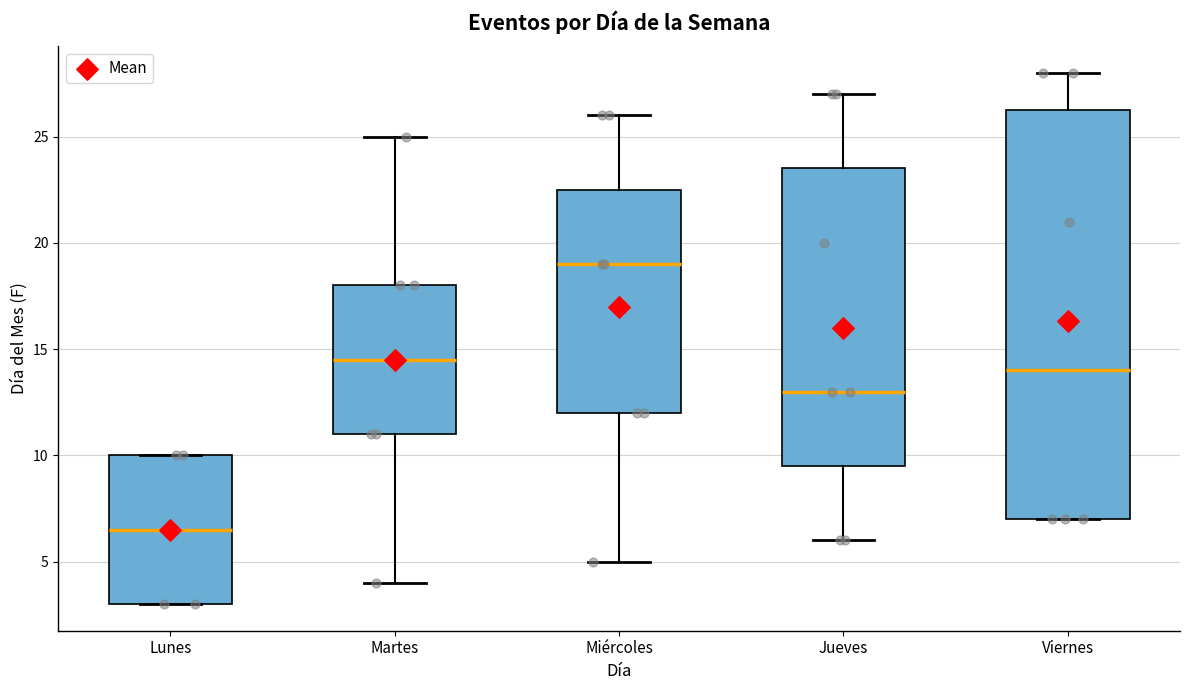

Reading left to right, transcribe this box plot: for each box, give where its median line is, the range the box spans, and where its two whiskers end, as read against the y-axis. The values are not printed on the chart, so give them approximately, as read against the axis.

Lunes: median 6.5, box 3.0 to 10.0, whiskers 3.0 to 10.0
Martes: median 14.5, box 11.0 to 18.0, whiskers 4.0 to 25.0
Miércoles: median 19.0, box 12.0 to 22.5, whiskers 5.0 to 26.0
Jueves: median 13.0, box 9.5 to 23.5, whiskers 6.0 to 27.0
Viernes: median 14.0, box 7.0 to 26.5, whiskers 7.0 to 28.0